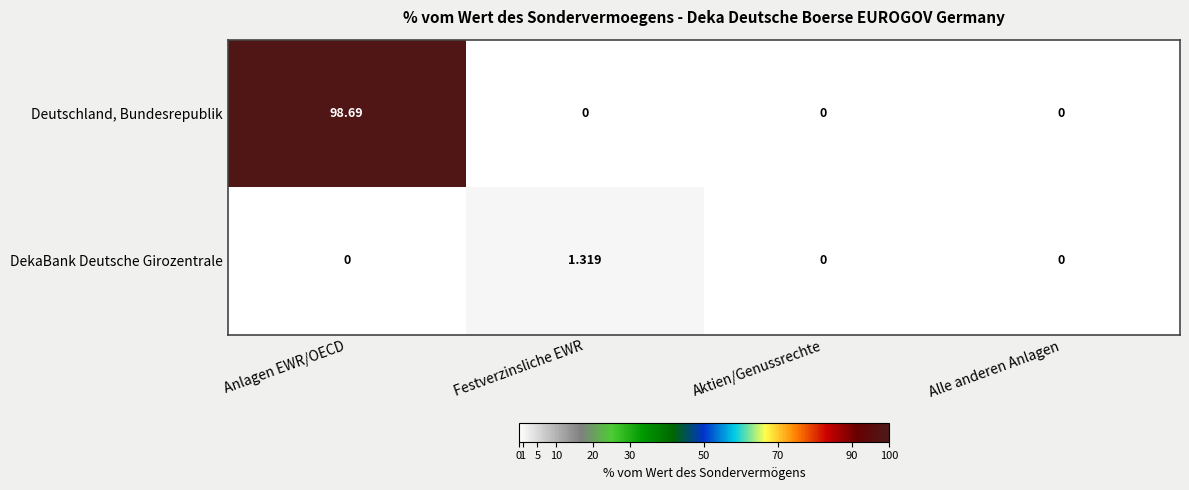

Count the number of categories in the chart.

4